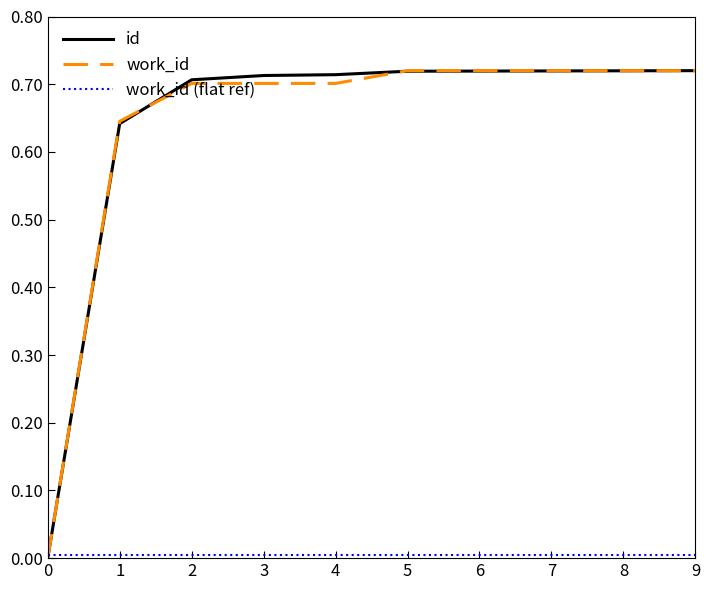

The value of id at 4 is 0.7. True or false?

True